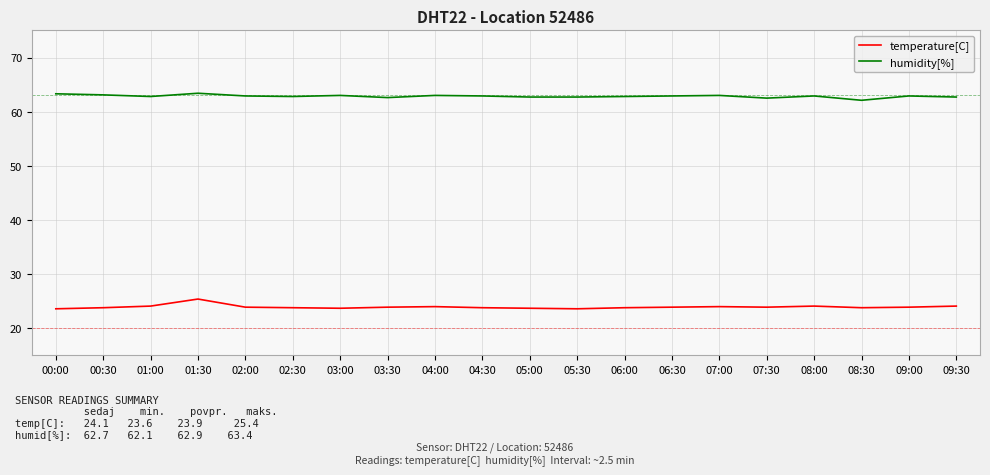

What is the total value across all series at 03:00?

86.7